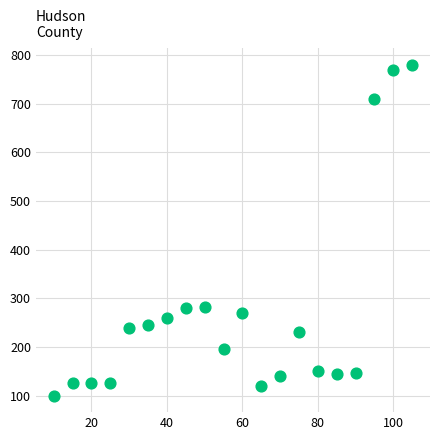

What is the range of Y values (max minus min)?

680